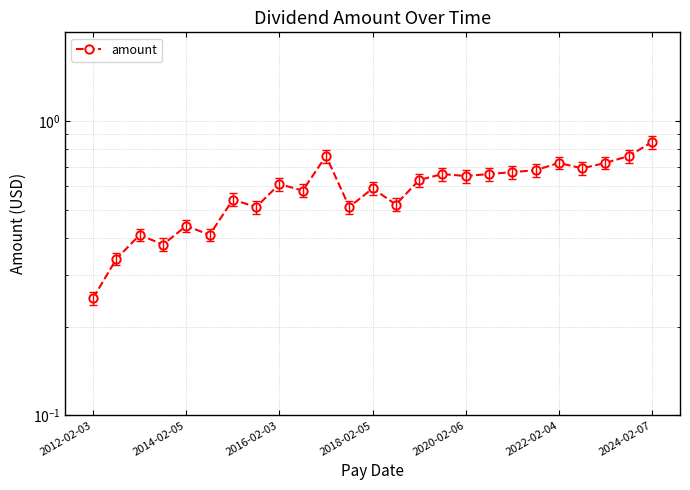

What is the difference between the second highest and minimum values?

0.5